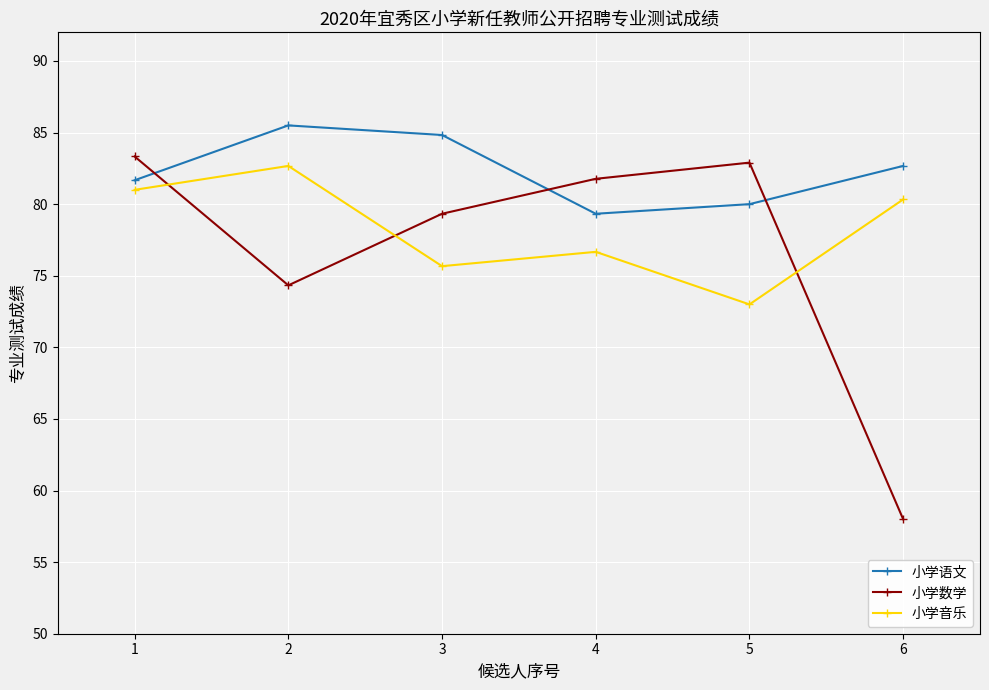

How many data points does each series have?

6